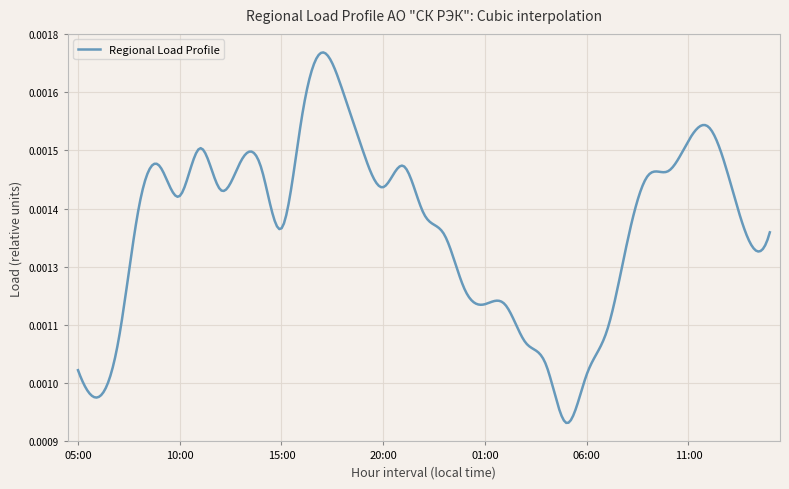

Does the chart display data point markers on the line(s)?

No